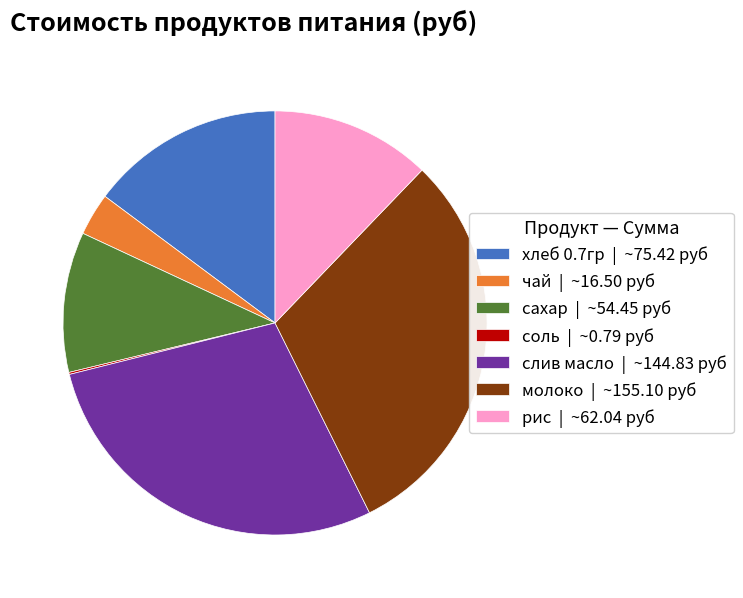

The хлеб 0.7гр | ~75.42 руб slice represents 15% of the pie. True or false?

True